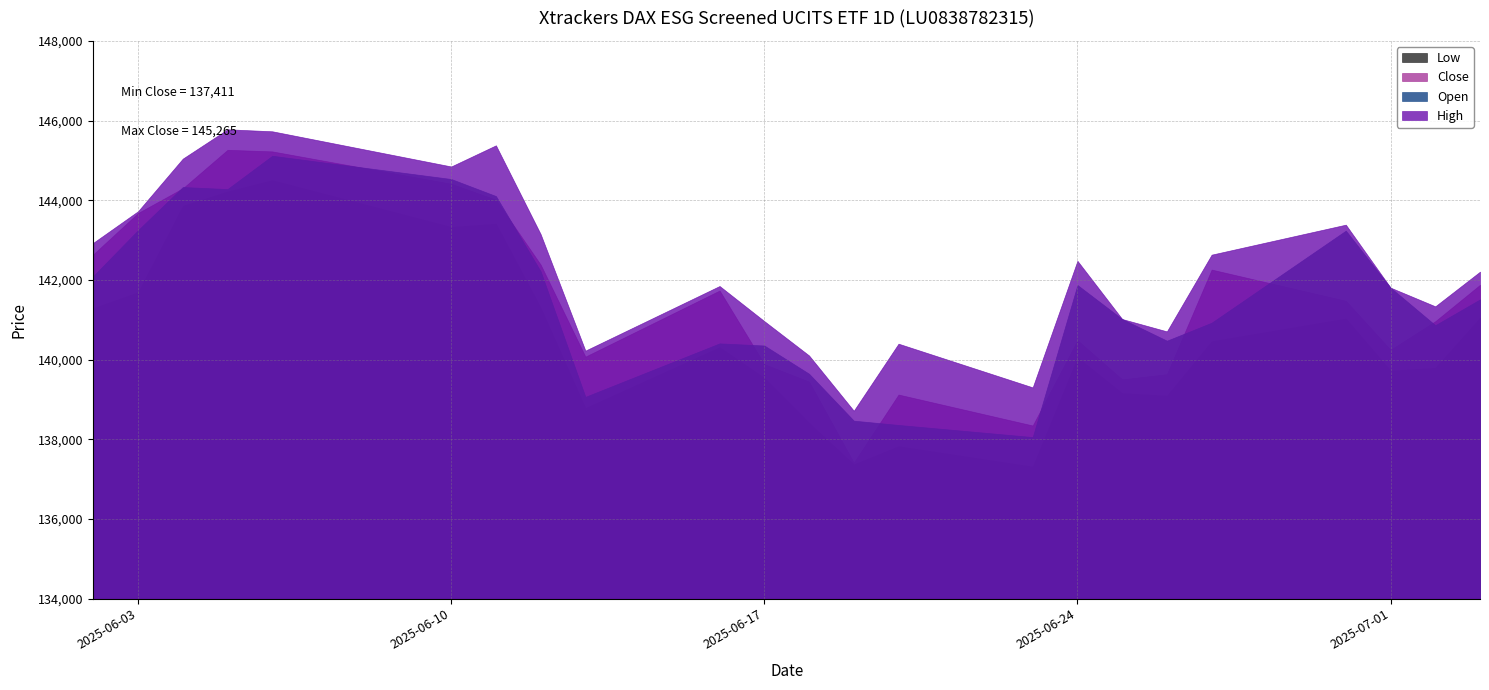

At which category does Open reach its first local peak?

04.06.2025